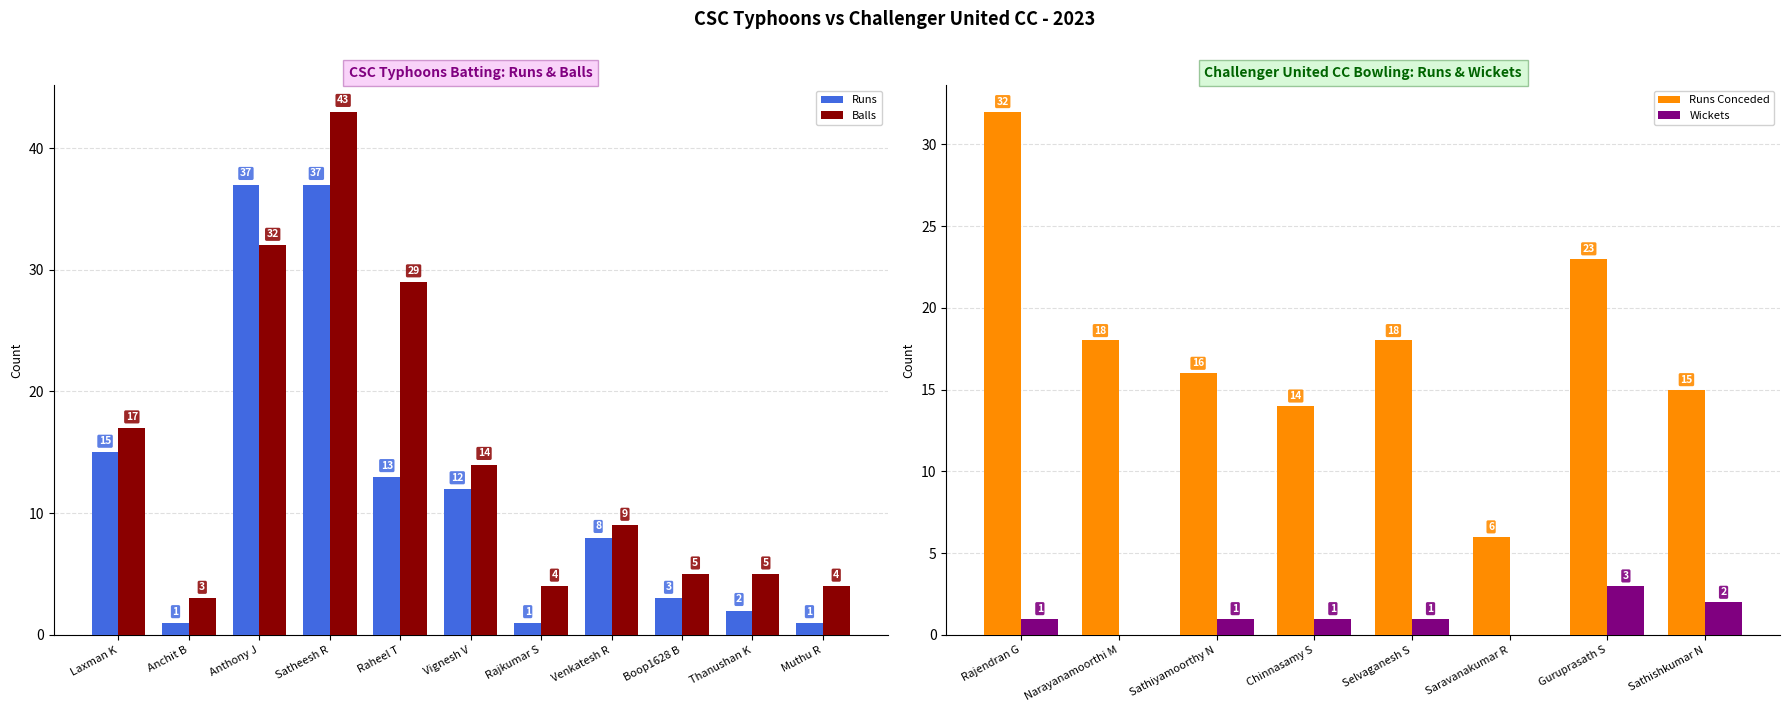

What is the label of the 2nd bar from the left?

Anchit B